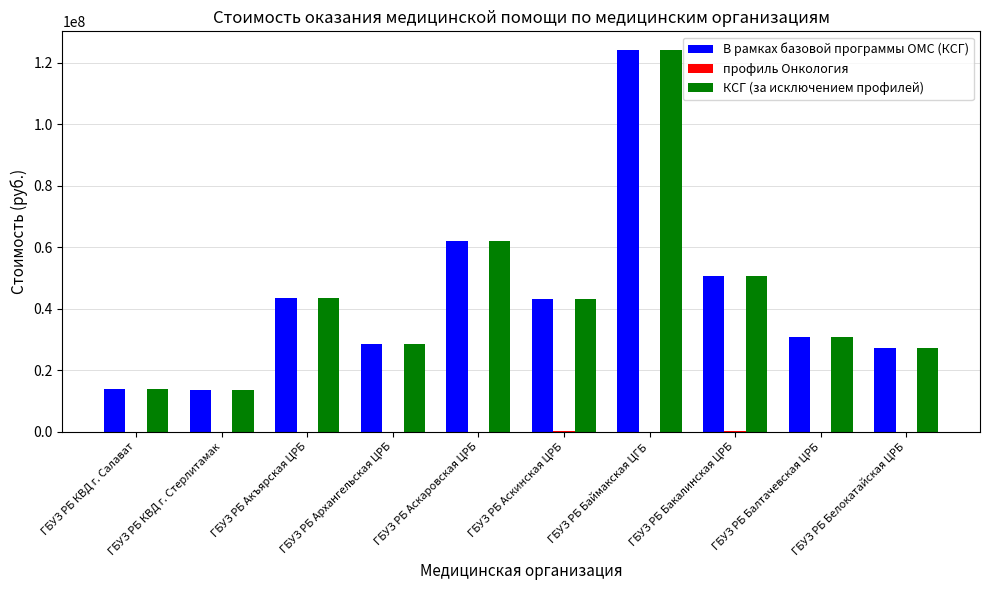

At which label is В рамках базовой программы ОМС (КСГ) closest to 68856600?

ГБУЗ РБ Аскаровская ЦРБ